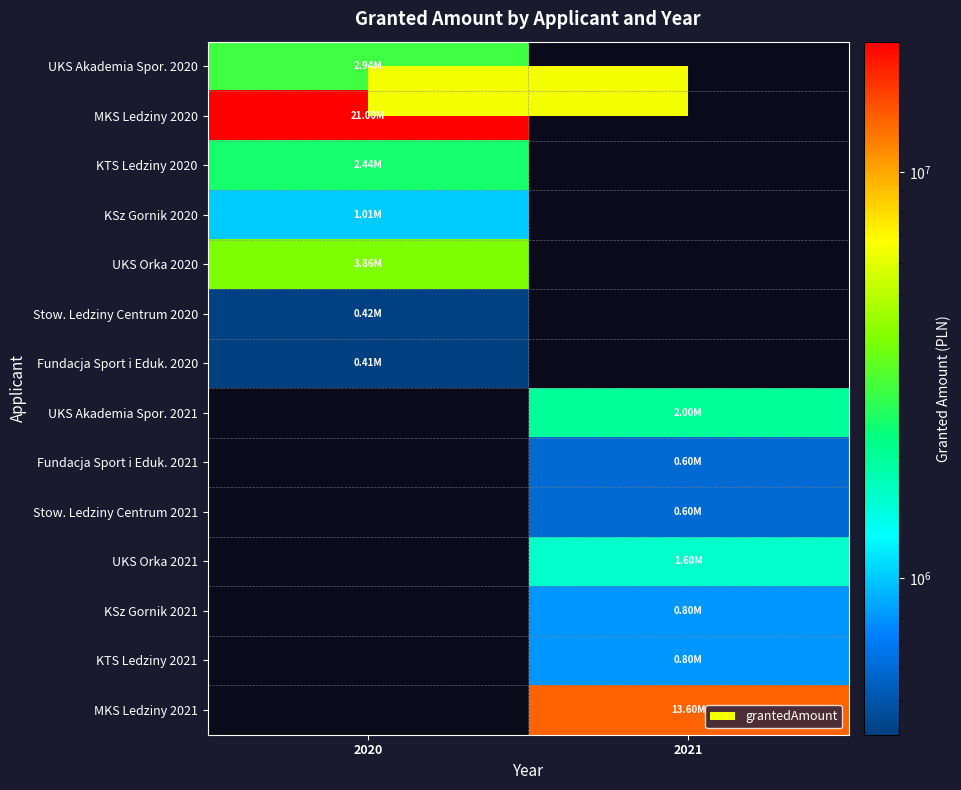

At how many categories does at least one series exceed 6825356?

2